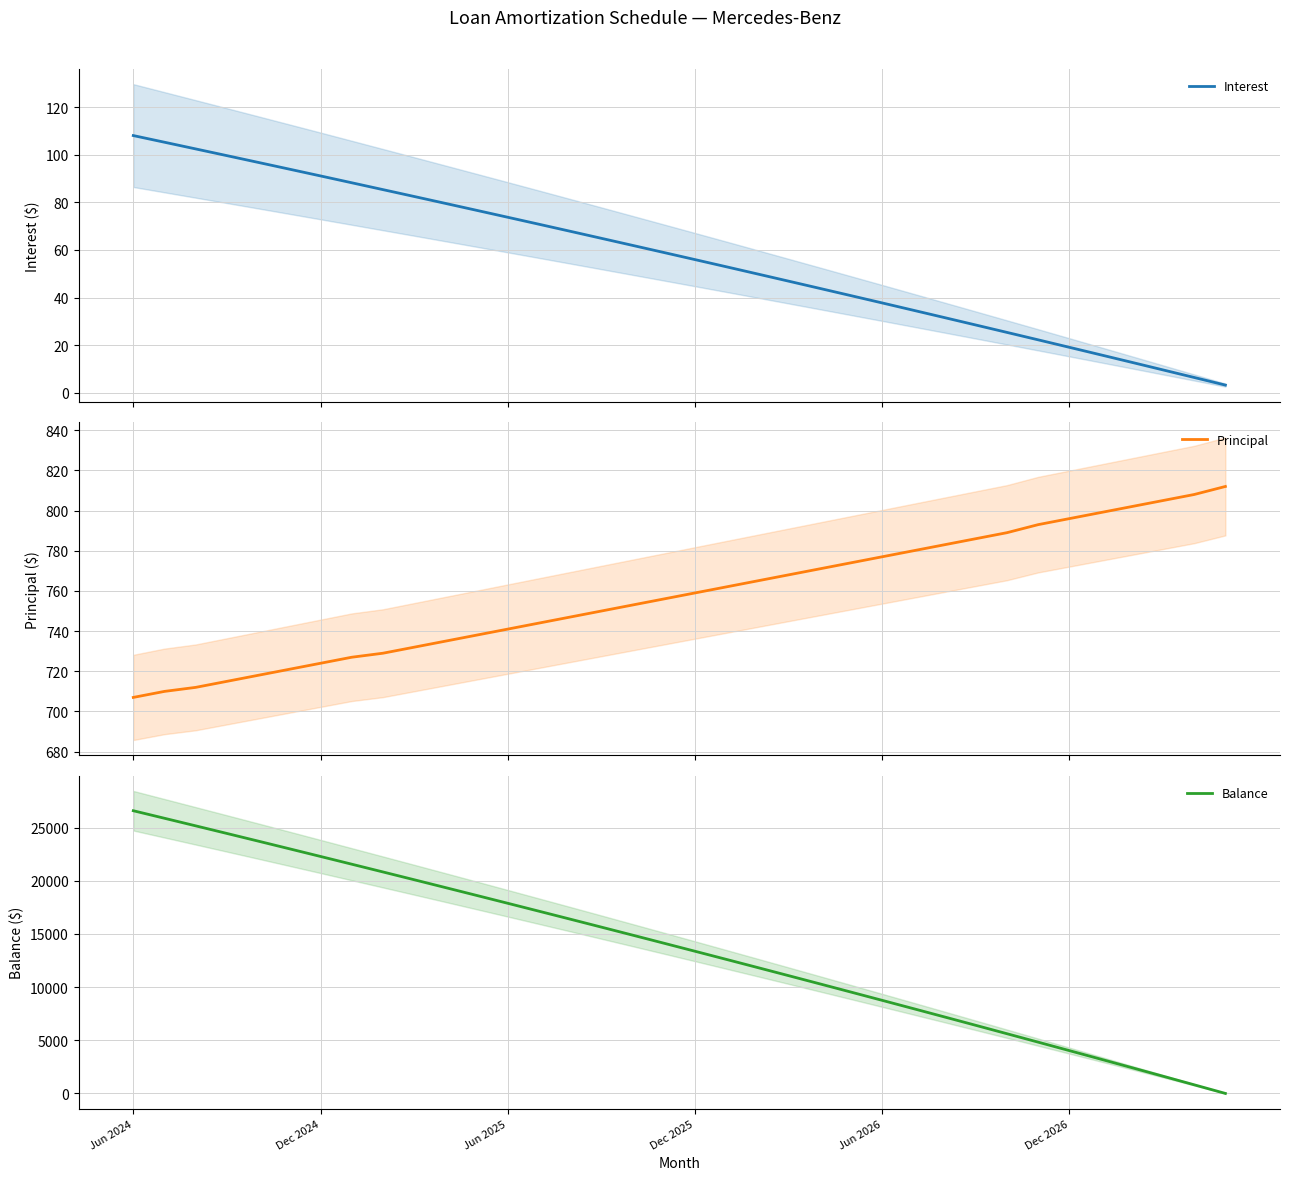

How many lines are shown in the chart?

3